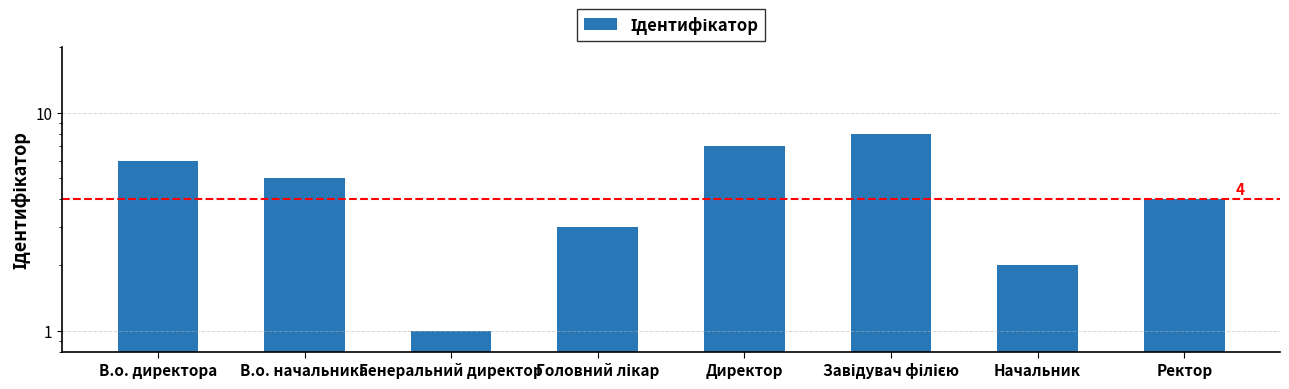

Reading left to right, list all the values displayed in this chart.

6	5	1	3	7	8	2	4